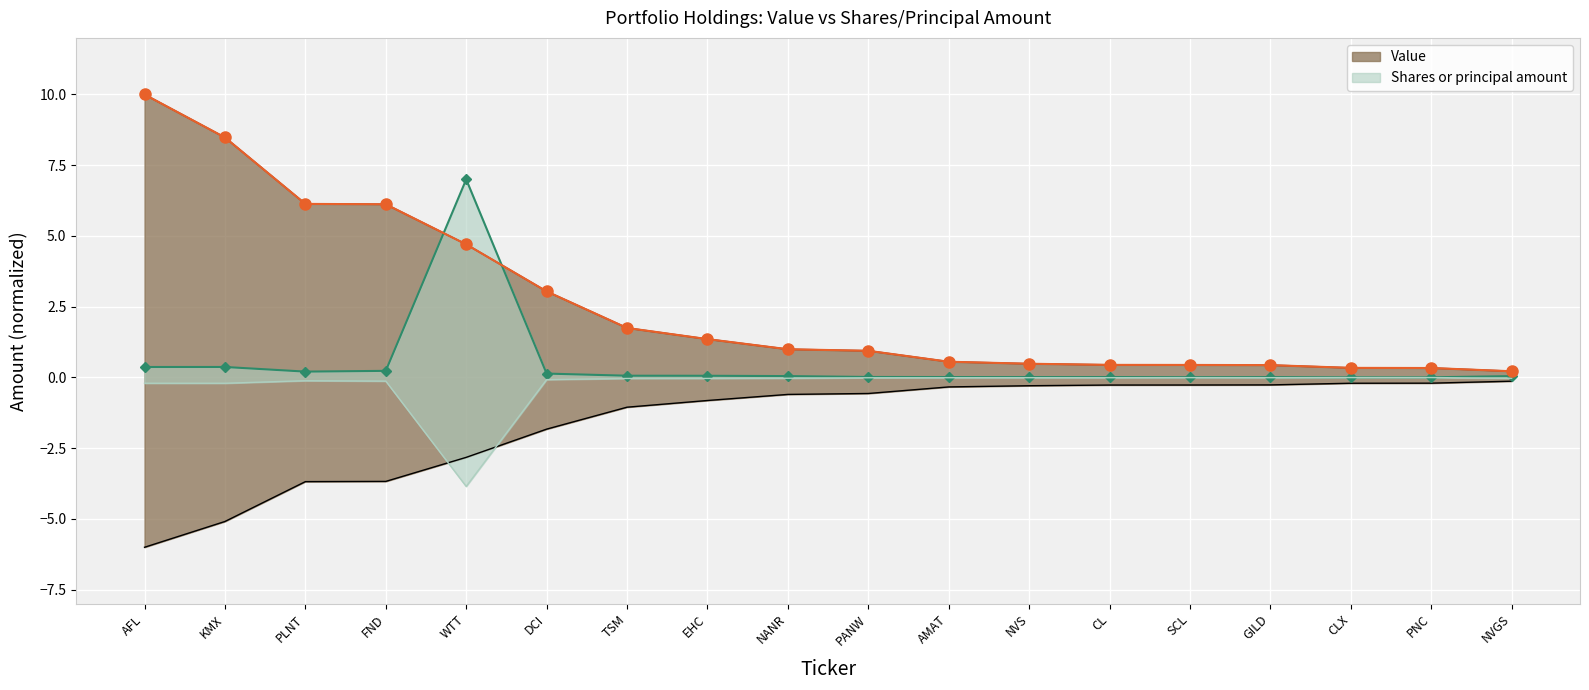

Which series has the largest total across all categories?

Value